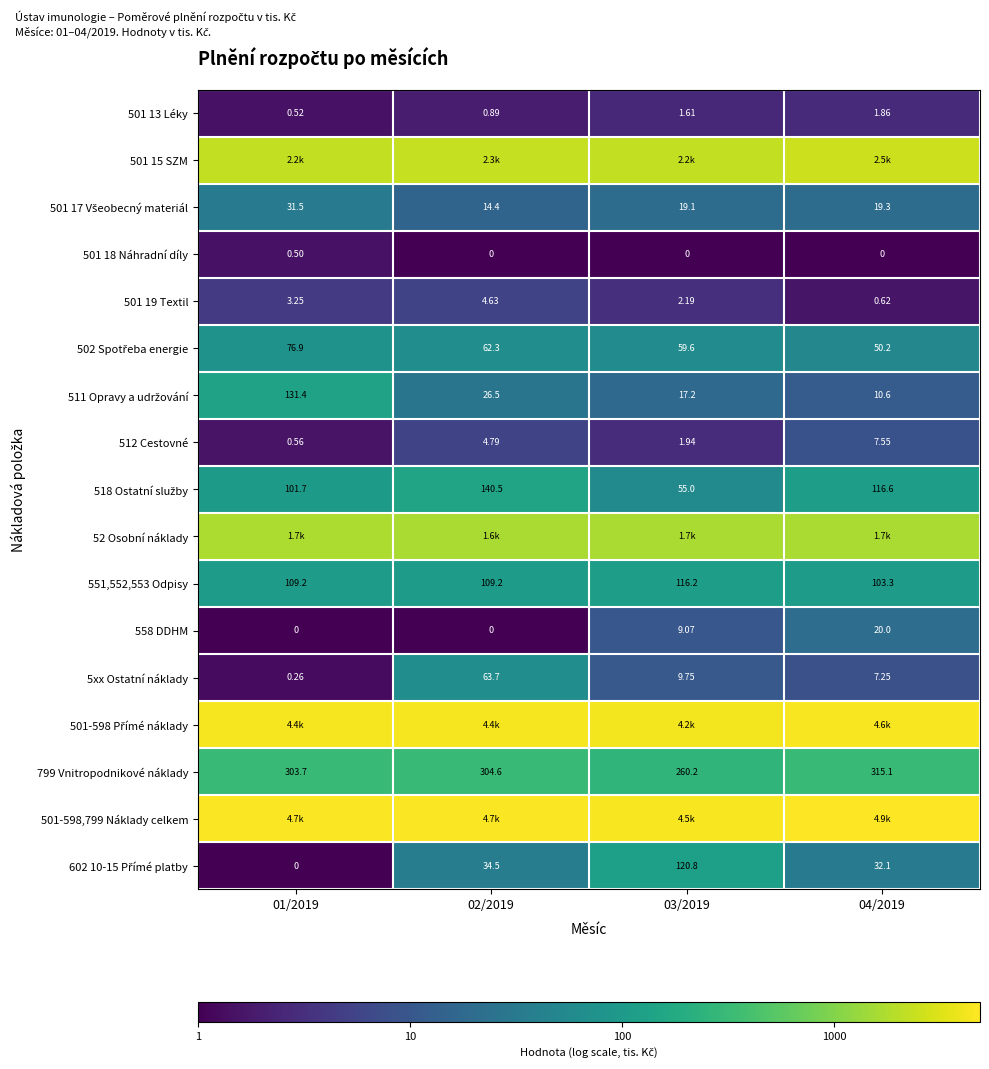

How many values in the 558 DDHM series are below 1?

2